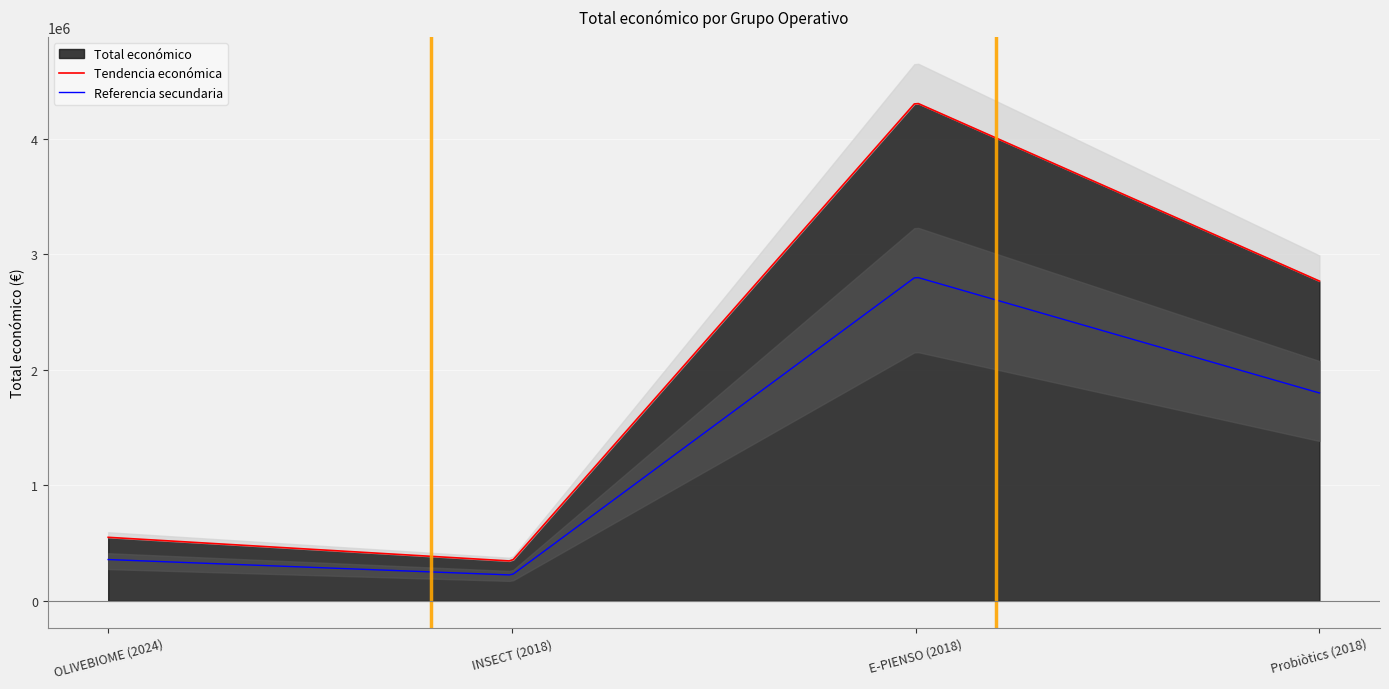

How many interior local valleys (lower than both neighbors) does the data have?

1